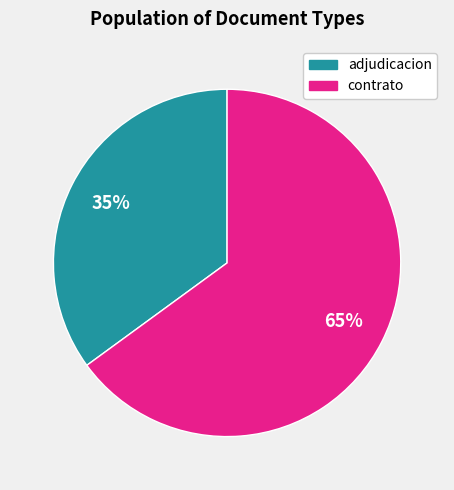

Does any single category account for the majority?

Yes